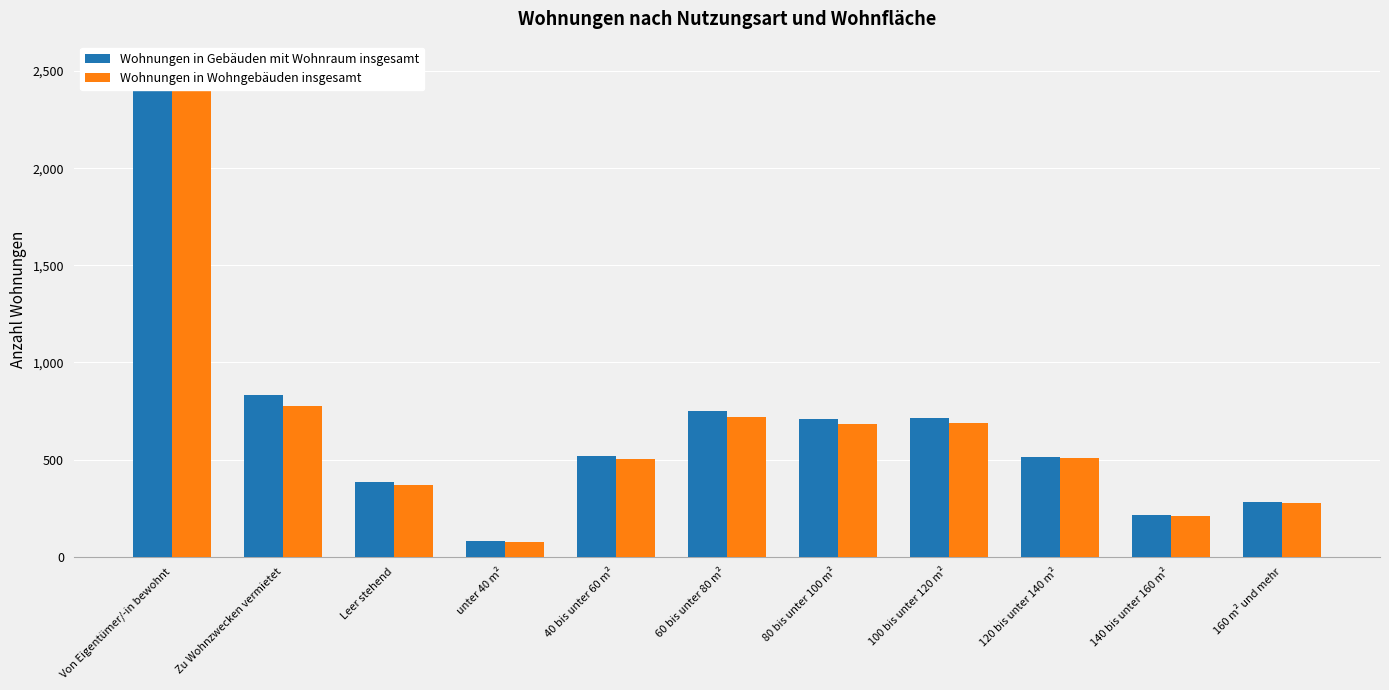

Does the chart contain any negative values?

No